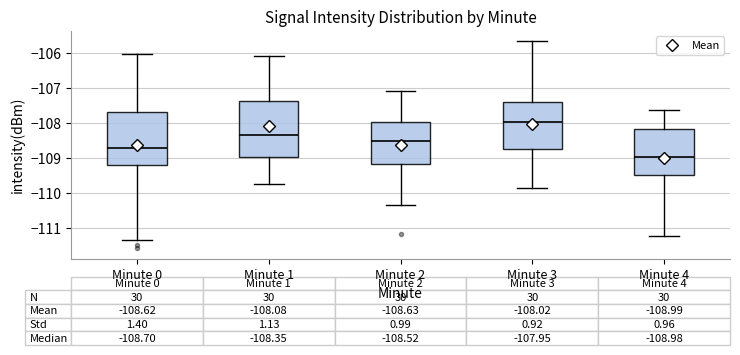

Which box's median line is the highest?

Minute 3